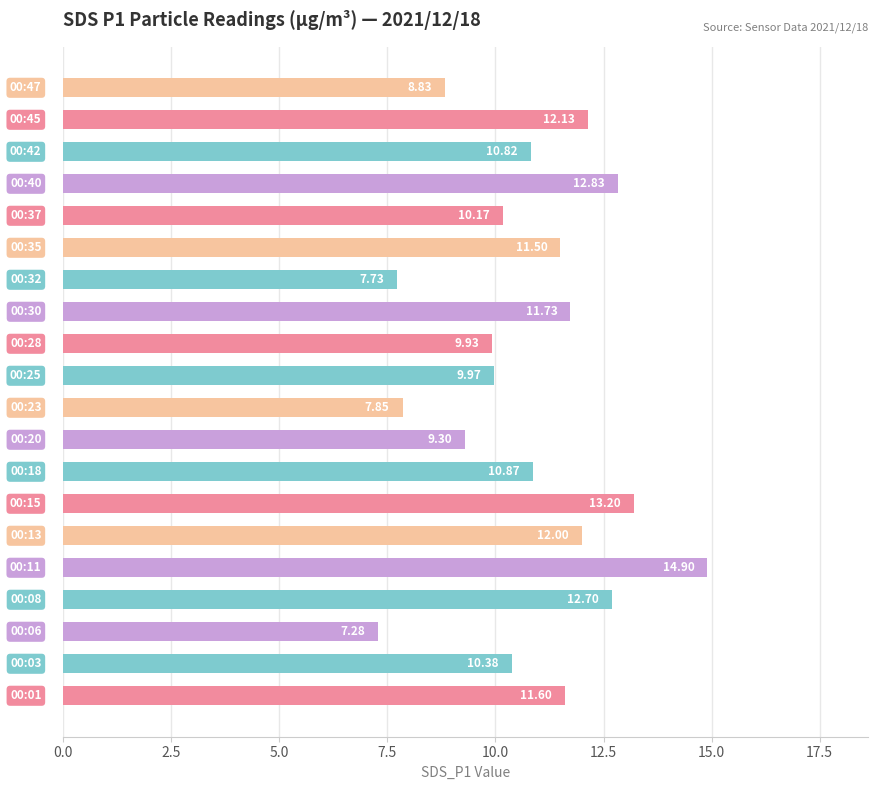

What is the difference between the second highest and second lowest values?

5.5